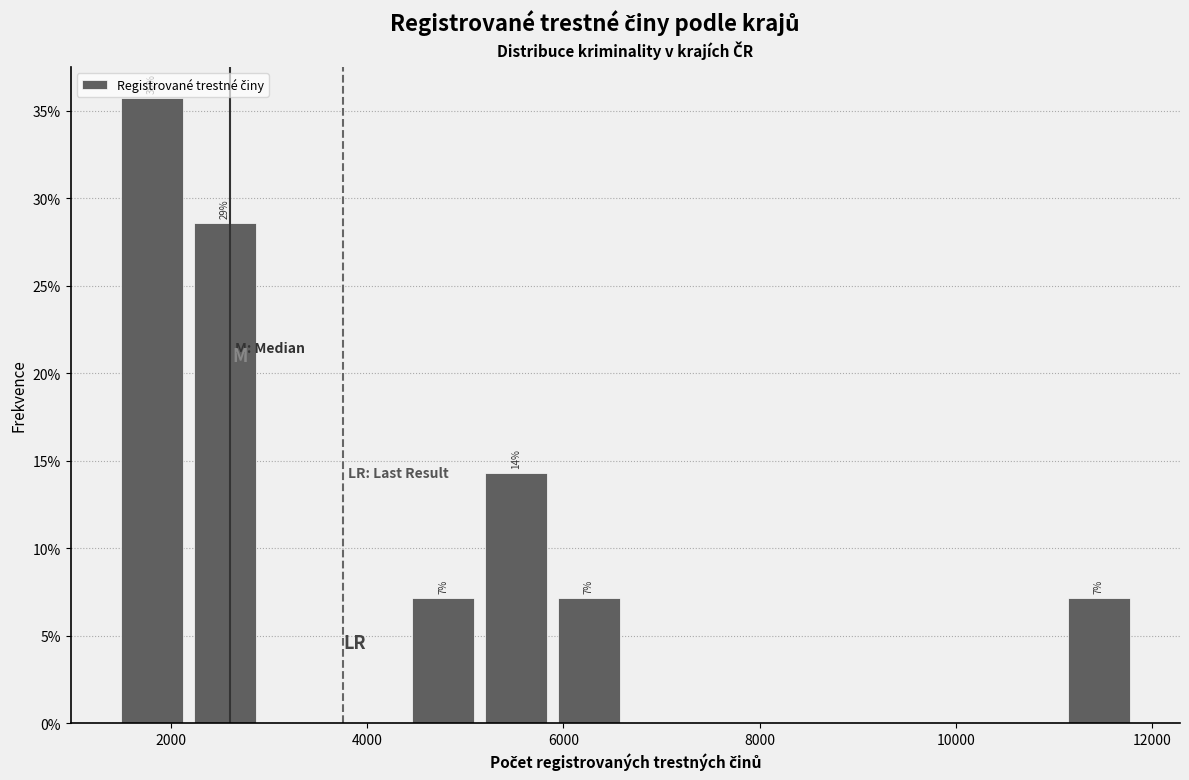

Around what value on the x-axis is the tallest bar? Give the approximate position of its centre, as read against the axis.

1800